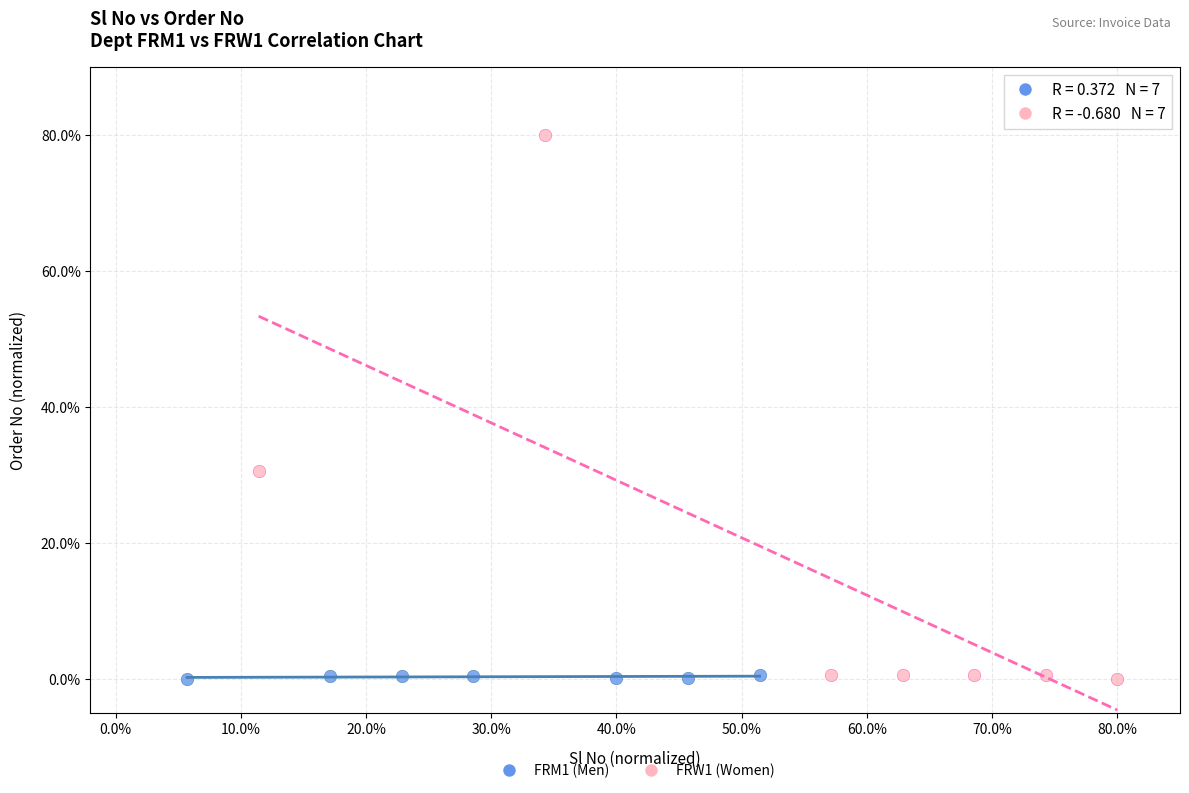

Which series has the widest spread of Y values?

FRW1 (Women)